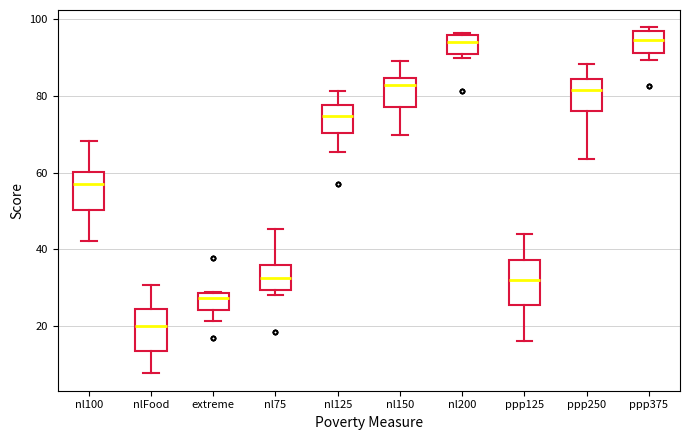

Reading left to right, read every box against the y-axis: the position of its median line, the range the box covers, and the ends of its whiskers. The values are not printed on the chart, so give them approximately, as read against the axis.

nl100: median 58, box 50 to 60, whiskers 42 to 68
nlFood: median 20, box 14 to 24, whiskers 8 to 30
extreme: median 28 (just below the box's upper edge), box 24 to 28, whiskers 22 to 28
nl75: median 32, box 30 to 36, whiskers 28 to 46
nl125: median 74, box 70 to 78, whiskers 66 to 82
nl150: median 82, box 78 to 84, whiskers 70 to 90
nl200: median 94, box 90 to 96, whiskers 90 (just below the box's lower edge) to 96 (just above the box's upper edge)
ppp125: median 32, box 26 to 38, whiskers 16 to 44
ppp250: median 82, box 76 to 84, whiskers 64 to 88
ppp375: median 94, box 92 to 96, whiskers 90 to 98